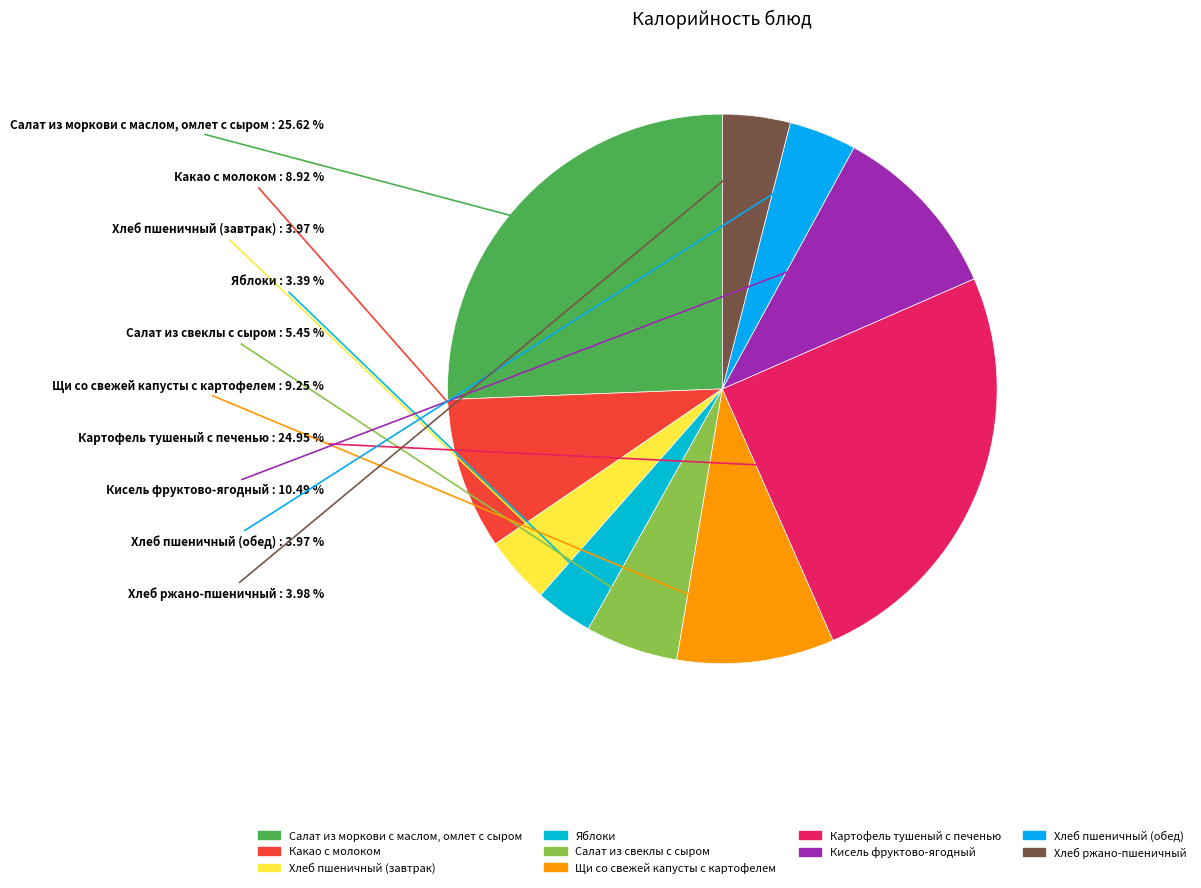

Approximately how many times larger is the value at Яблоки compared to Кисель фруктово-ягодный?

0.3